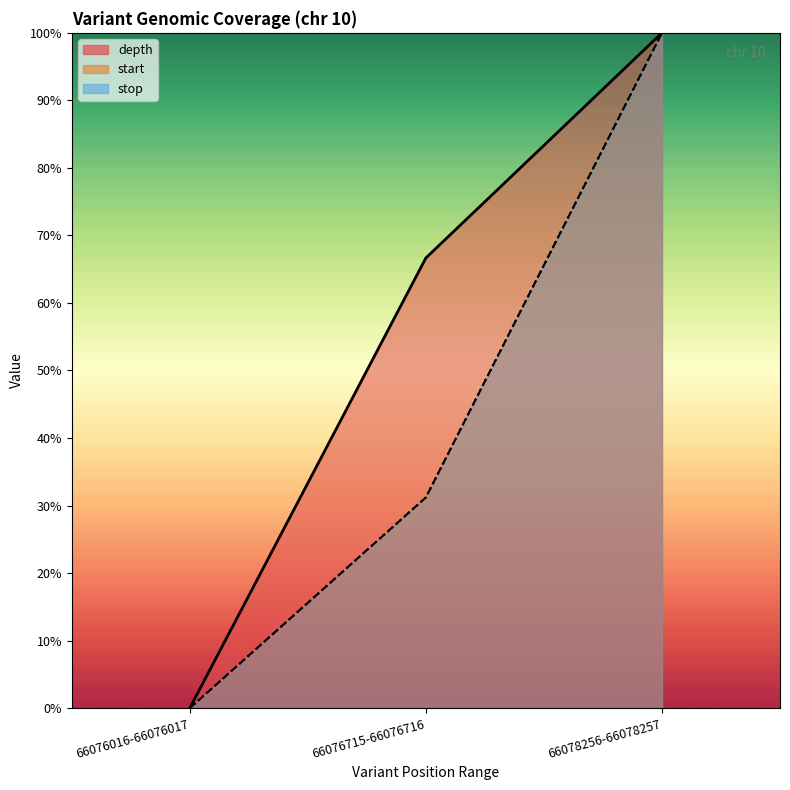

Is the value of stop at 66076715-66076716 greater than the value of start at 66076016-66076017?

Yes